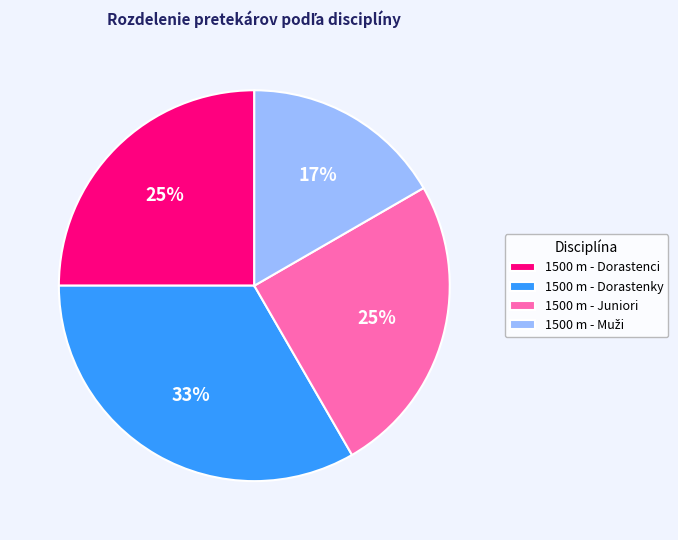

Which category has the biggest portion of the pie?

1500 m - Dorastenky